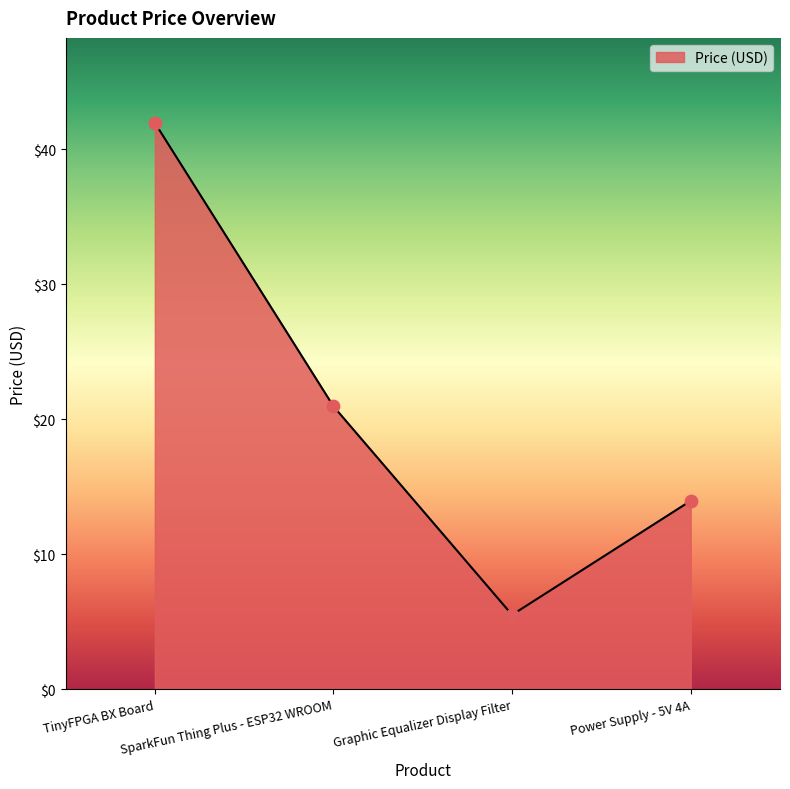

Which has a higher value, Graphic Equalizer Display Filter or SparkFun Thing Plus - ESP32 WROOM?

SparkFun Thing Plus - ESP32 WROOM